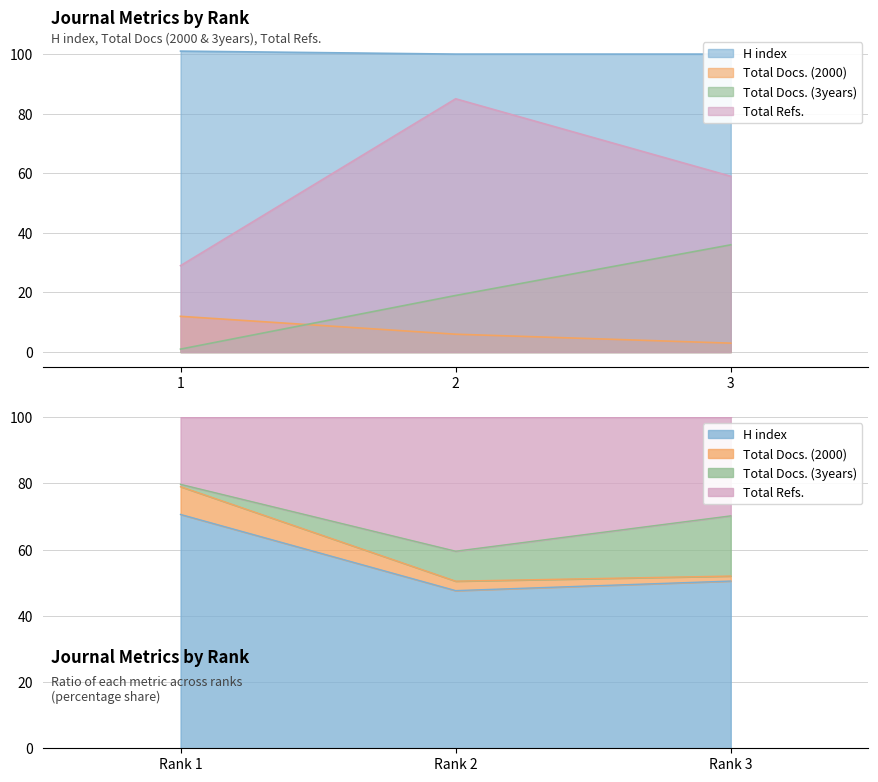

What is the value of the Total Refs. point at the 2nd from the left?

85